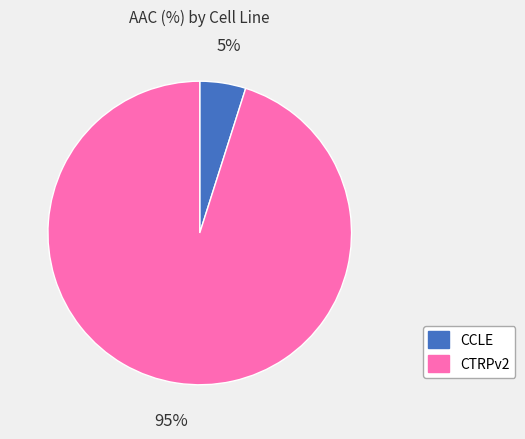

To the nearest percent, what percentage of the pie is CTRPv2?

95%